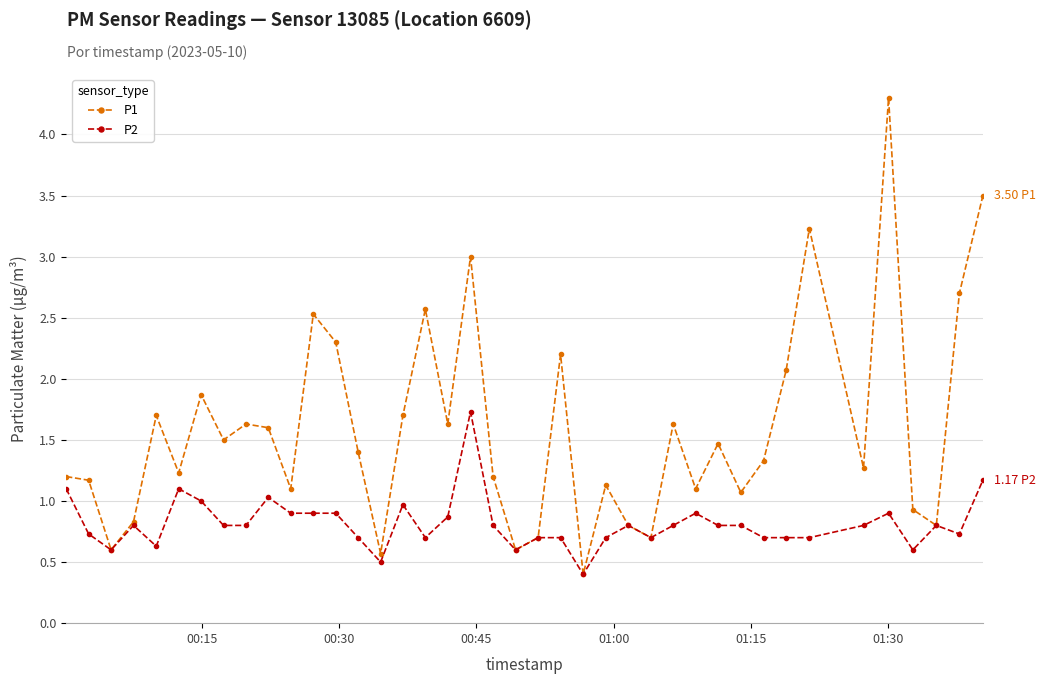

What is the minimum value for P1?

0.4